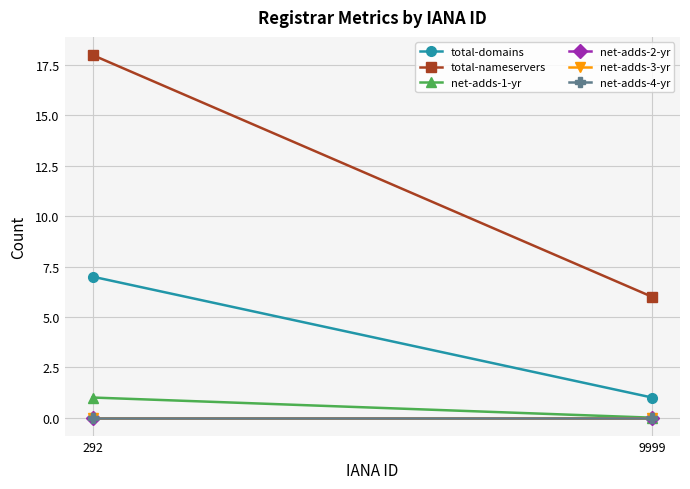

What is the sum of all total-nameservers values?

24